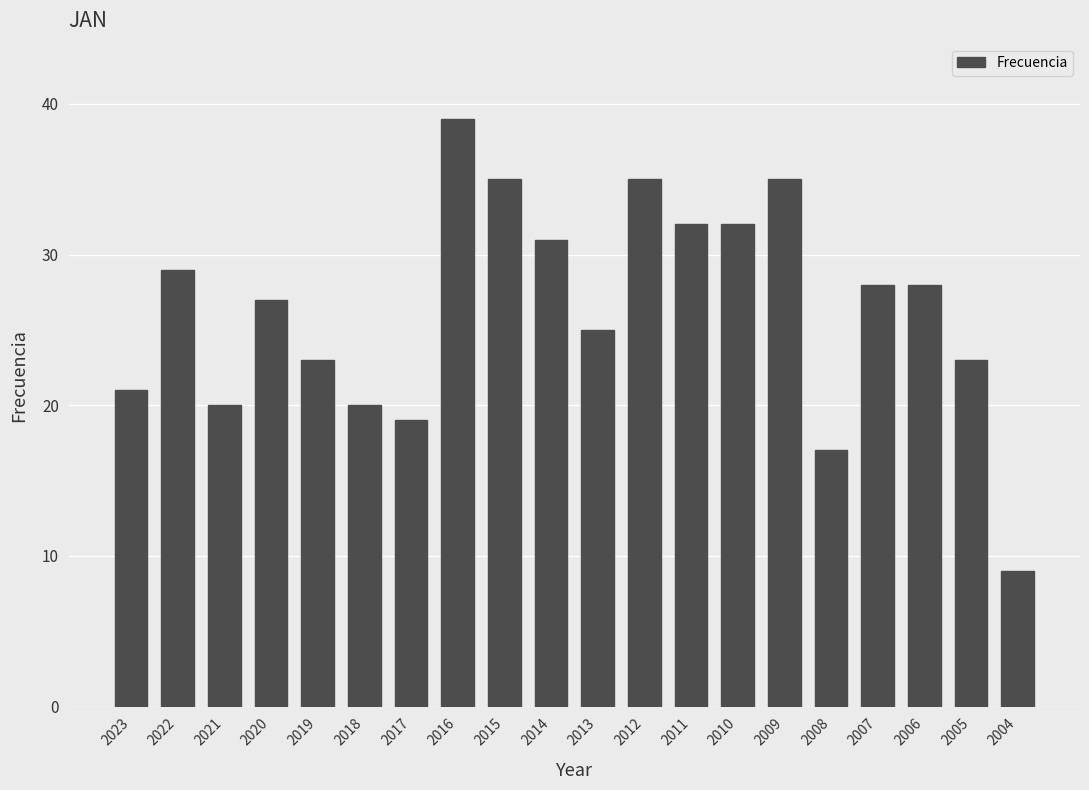

Reading left to right, what are all the values shown in this chart?

2023=21	2022=29	2021=20	2020=27	2019=23	2018=20	2017=19	2016=39	2015=35	2014=31	2013=25	2012=35	2011=32	2010=32	2009=35	2008=17	2007=28	2006=28	2005=23	2004=9